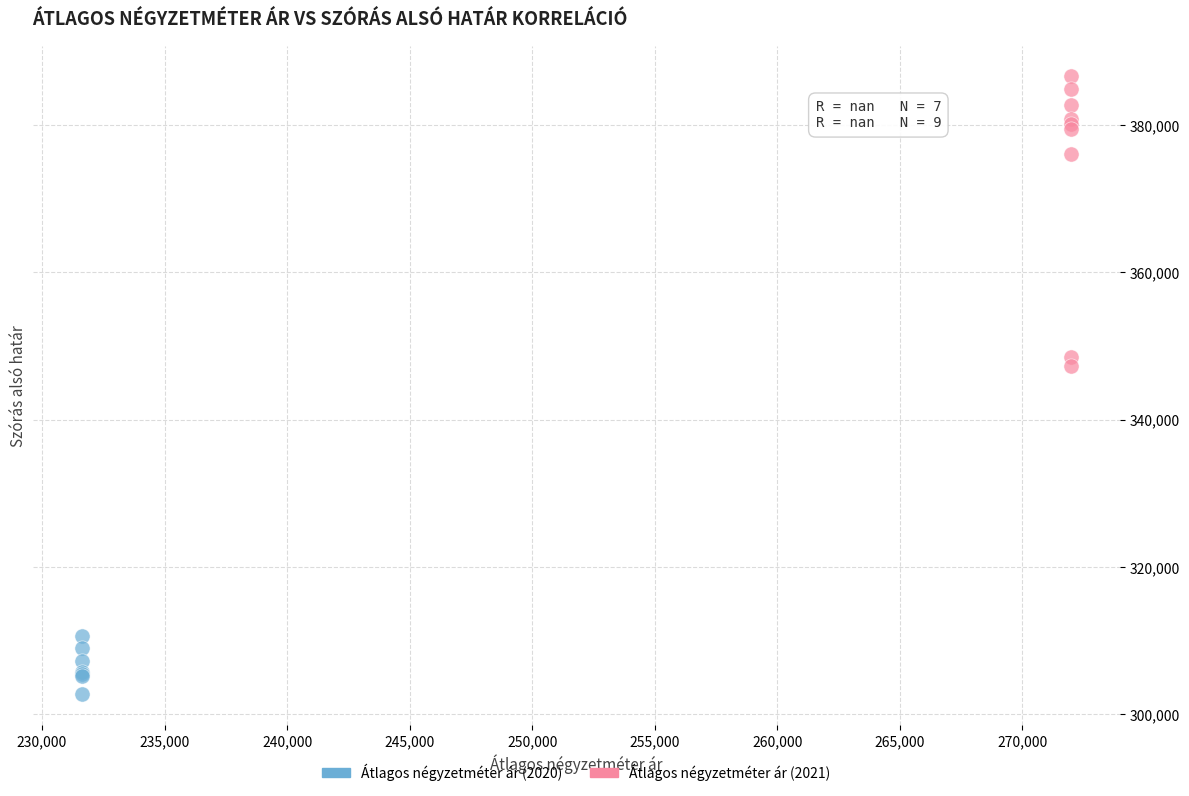

Which series has the widest spread of Y values?

Átlagos négyzetméter ár (2021)